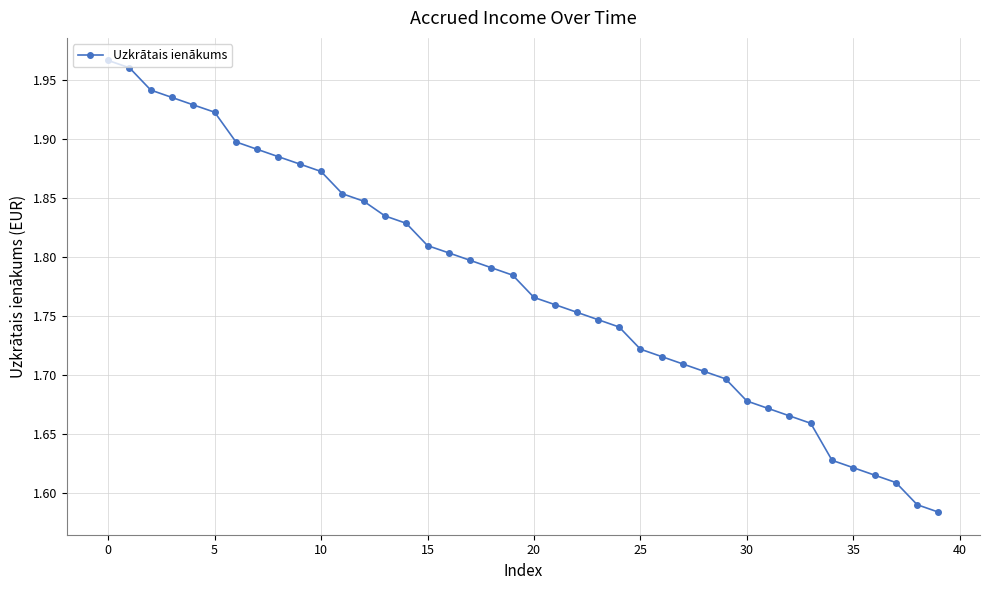

Does the chart have visible grid lines?

Yes